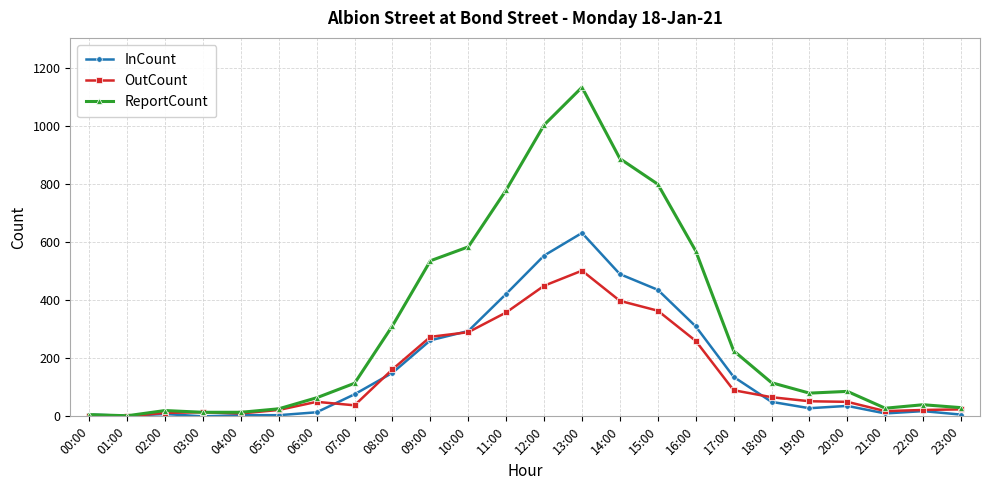

List the series in order of their peak value, highest first.

ReportCount, InCount, OutCount